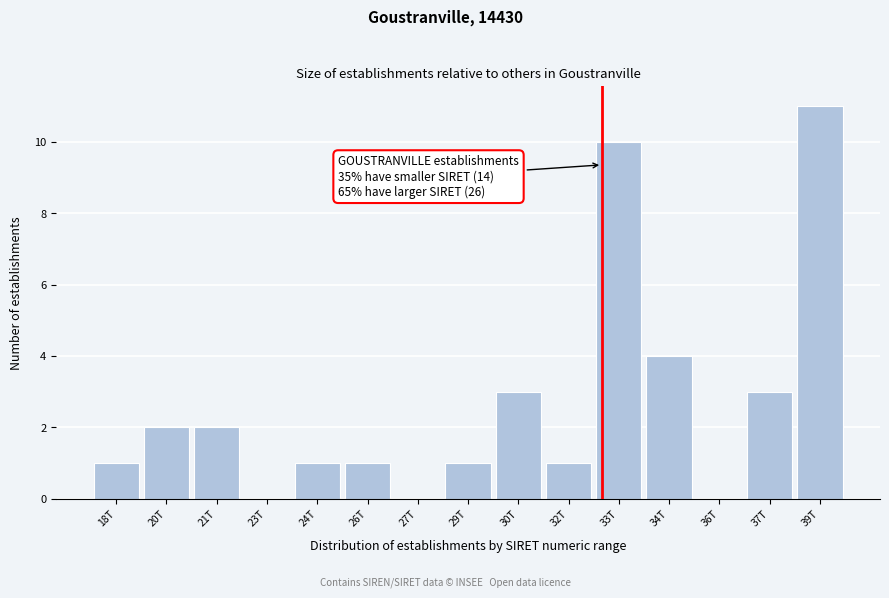

Reading left to right, extract all data points from this chart.

18T=1	20T=2	21T=2	23T=0	24T=1	26T=1	27T=0	29T=1	30T=3	32T=1	33T=10	34T=4	36T=0	37T=3	39T=11